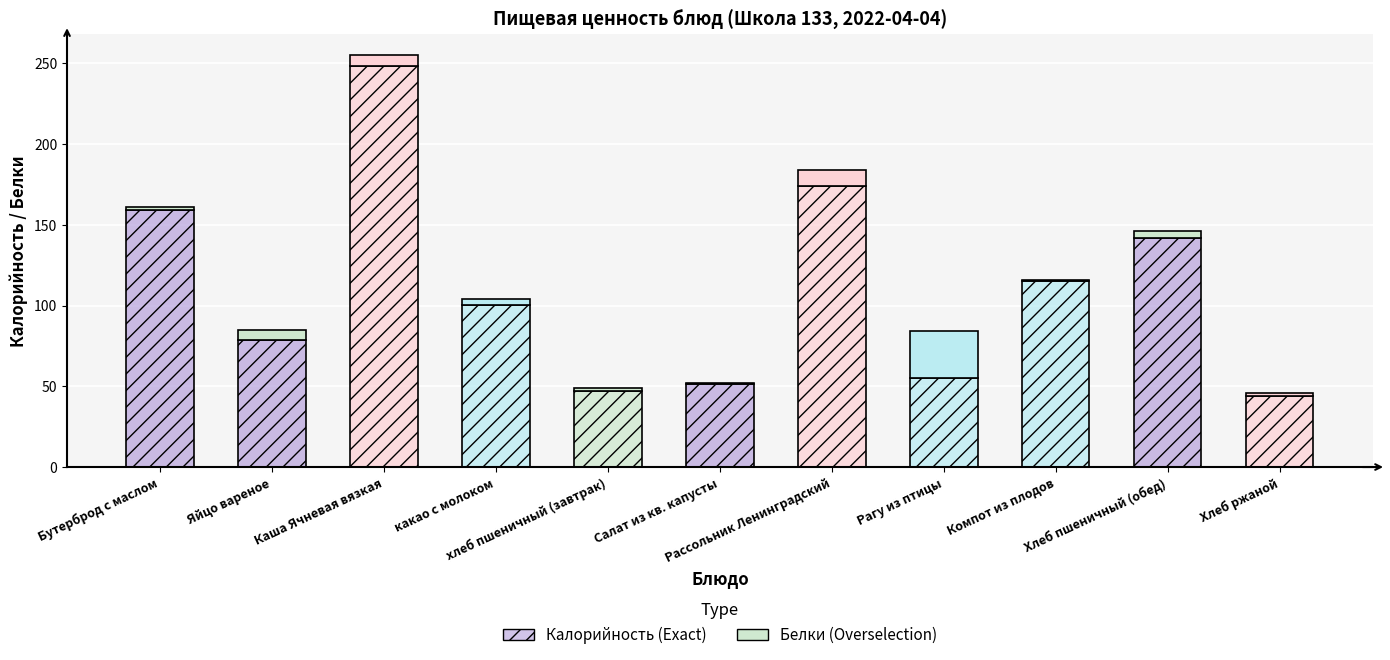

Does the chart contain stacked bars?

Yes